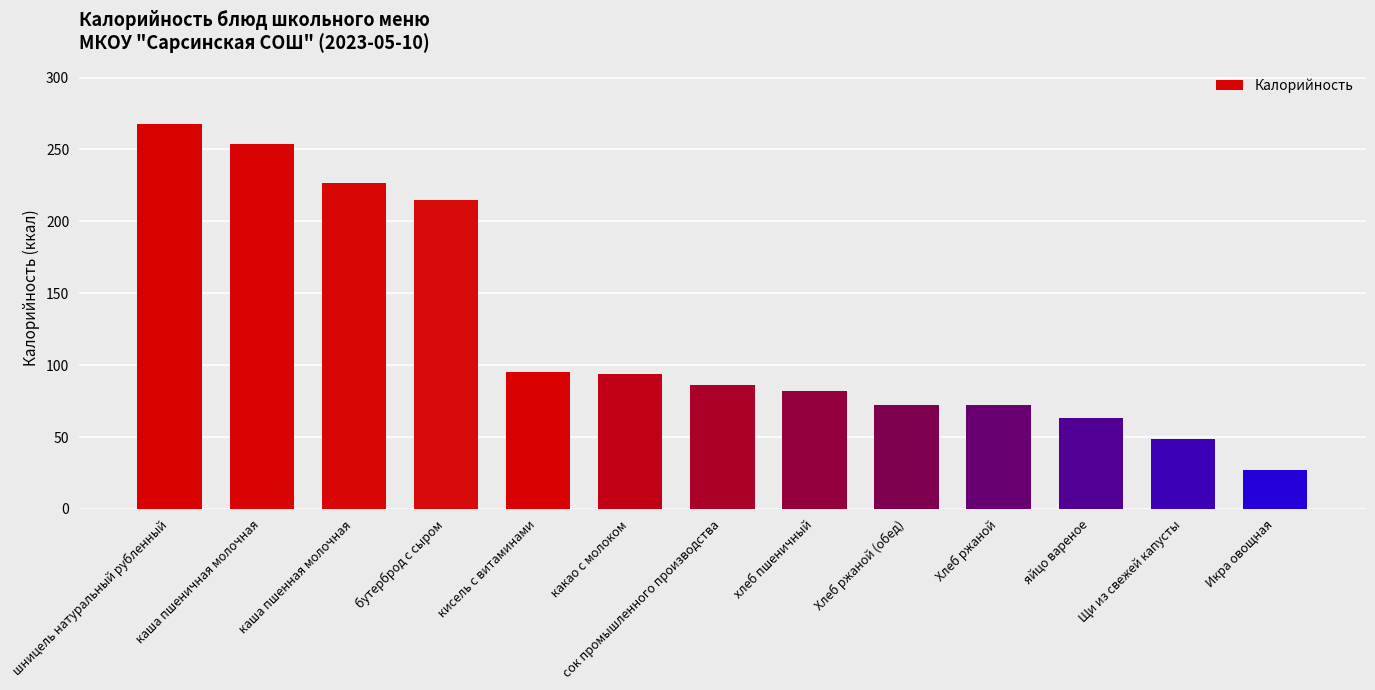

What is the maximum value shown in the chart?

268.0